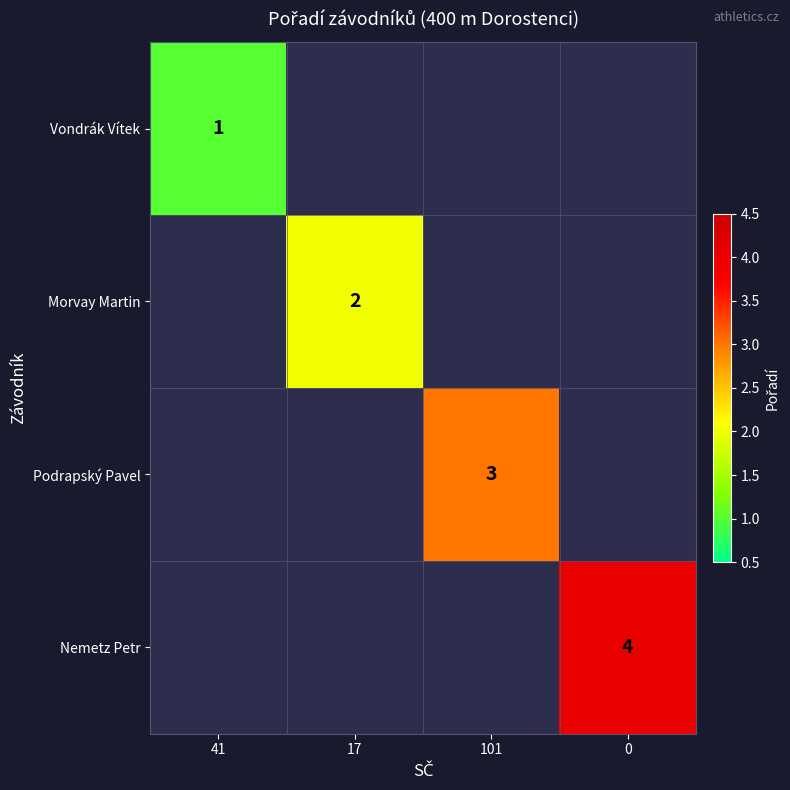

Which has a higher value, 41 or 17?

17